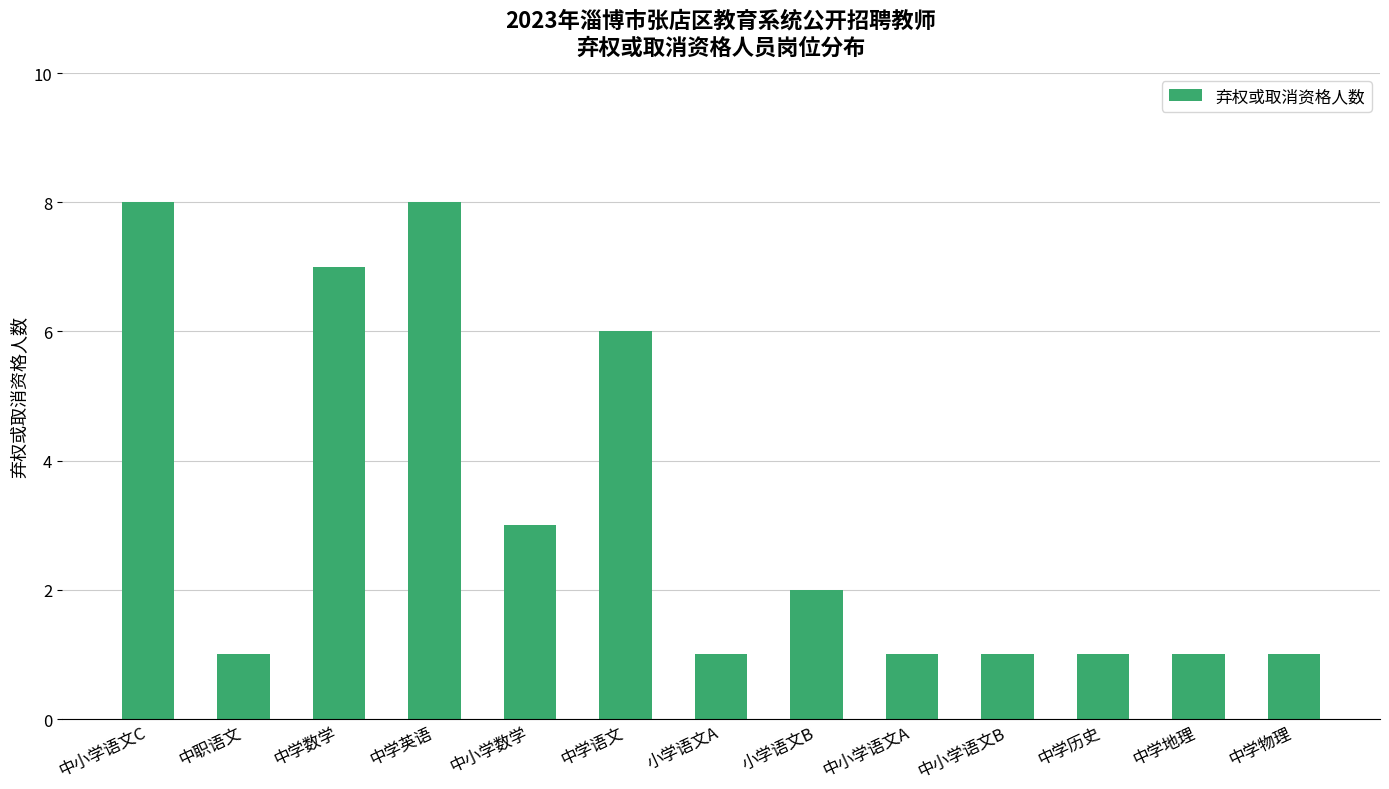

What is the difference between the maximum and minimum values?

7